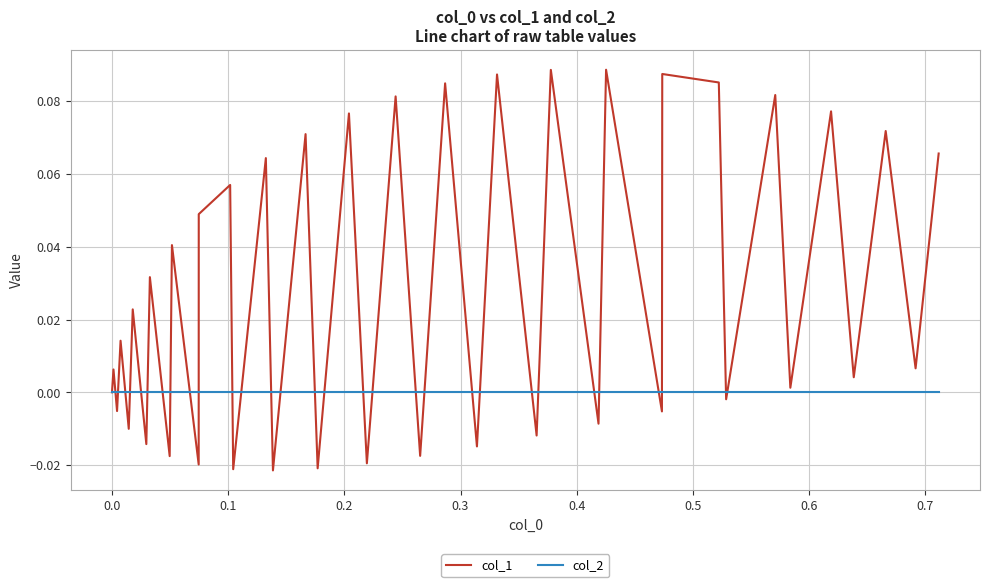

Which series has the largest total across all categories?

col_1